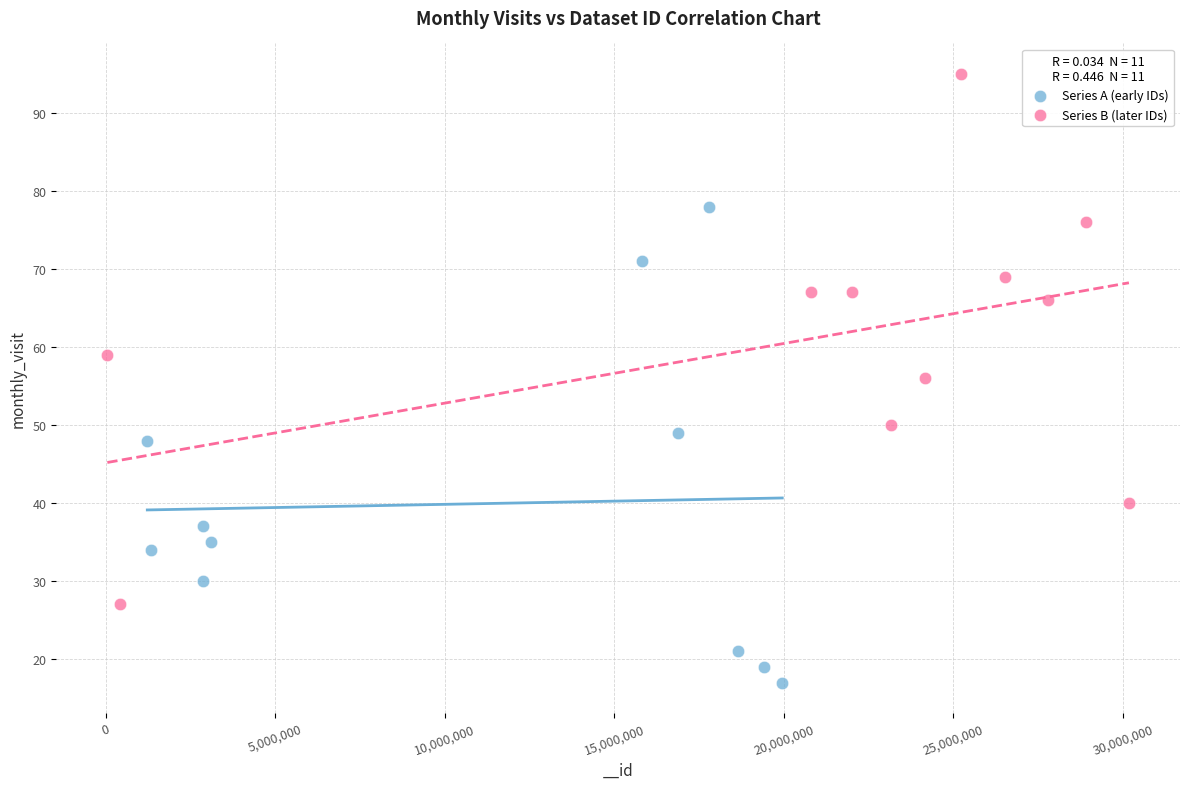

Which series contains the lowest Y value?

Series A (early IDs)